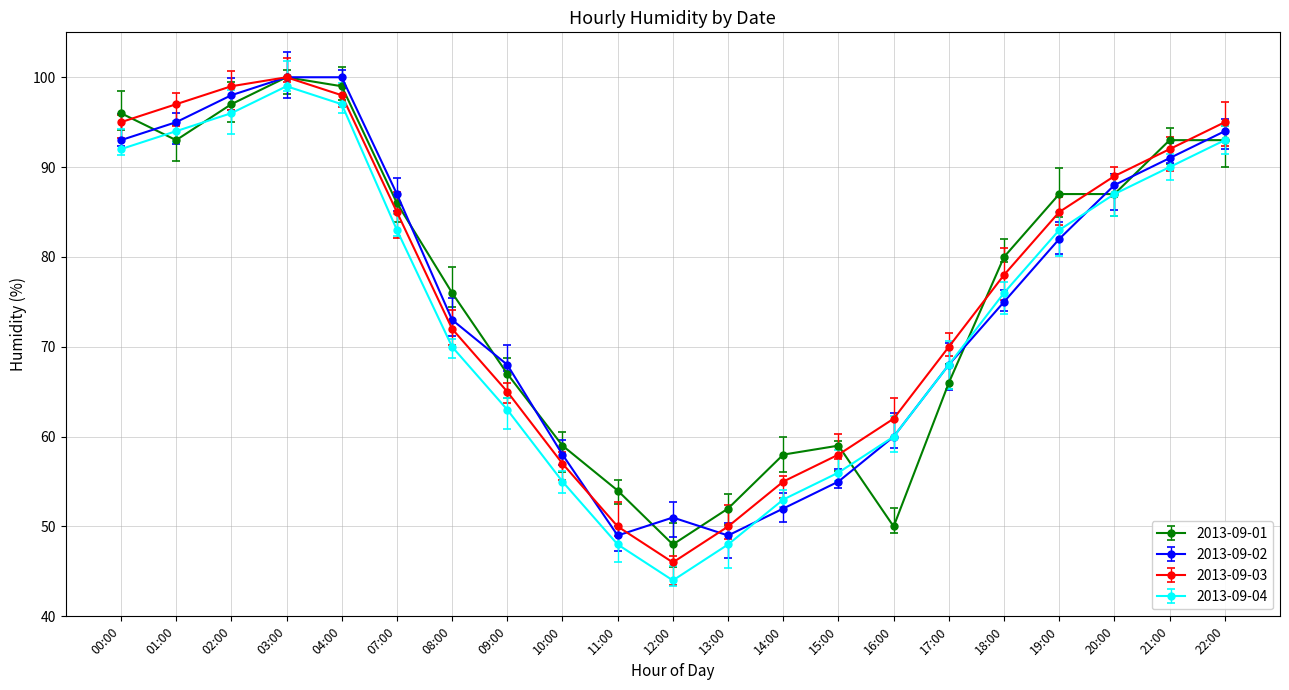

Where does the 2013-09-01 series first go above 80?

00:00